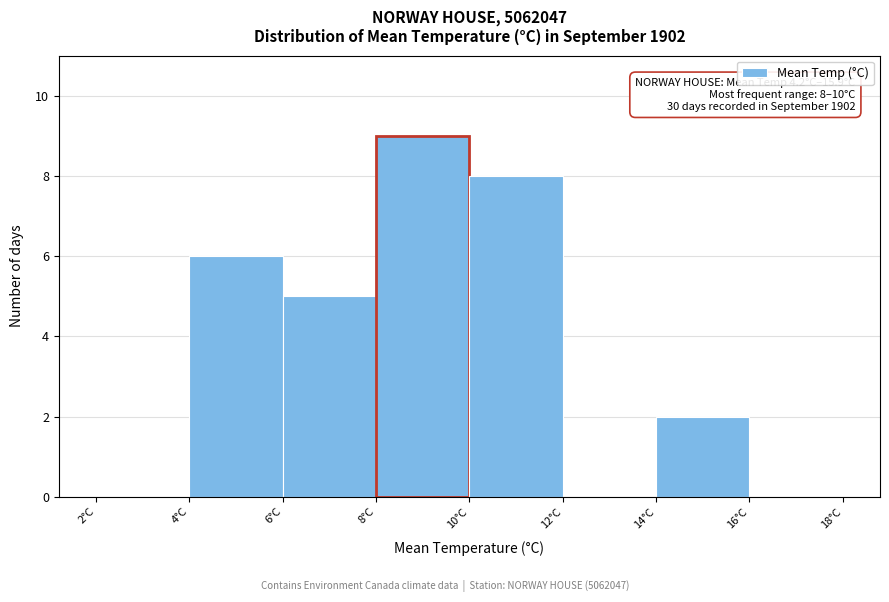

Over which range of the x-axis is the bar tallest?

8 to 10